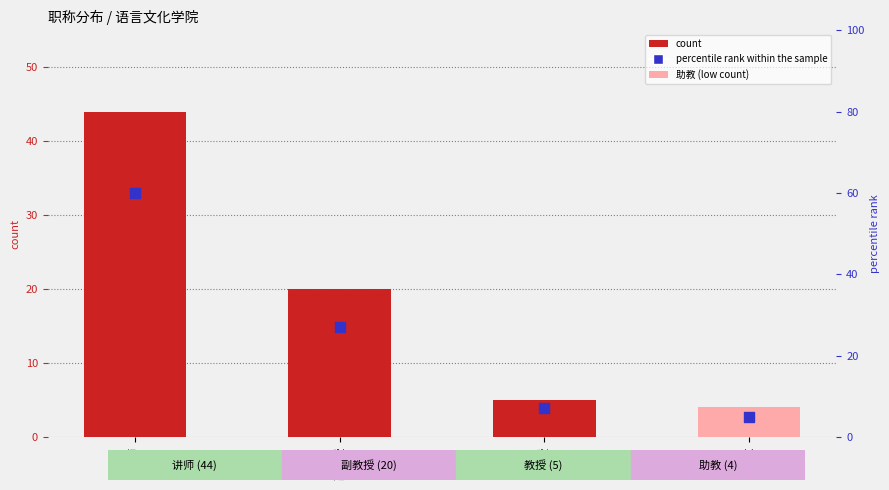

Is the value of percentile rank within the sample at 助教 greater than the value of count at 讲师?

No